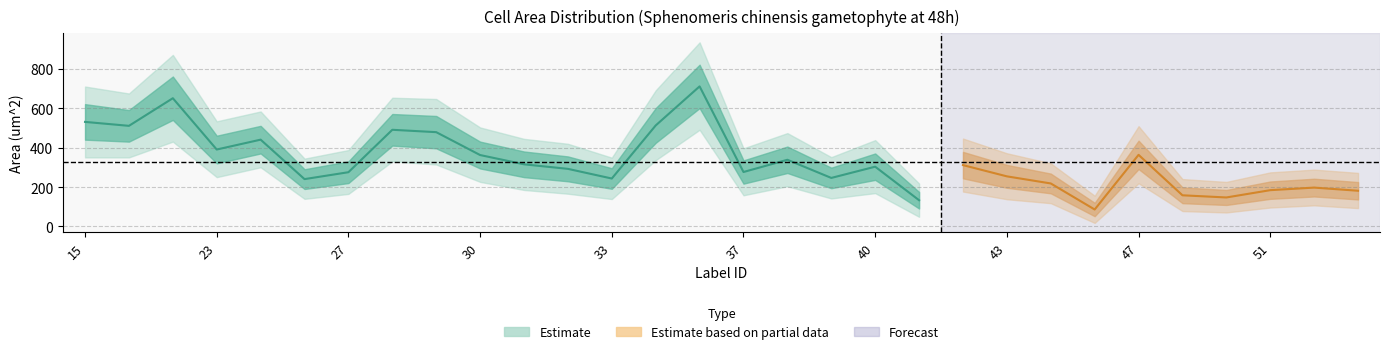

How many data points in Estimate_center are above 303?

14